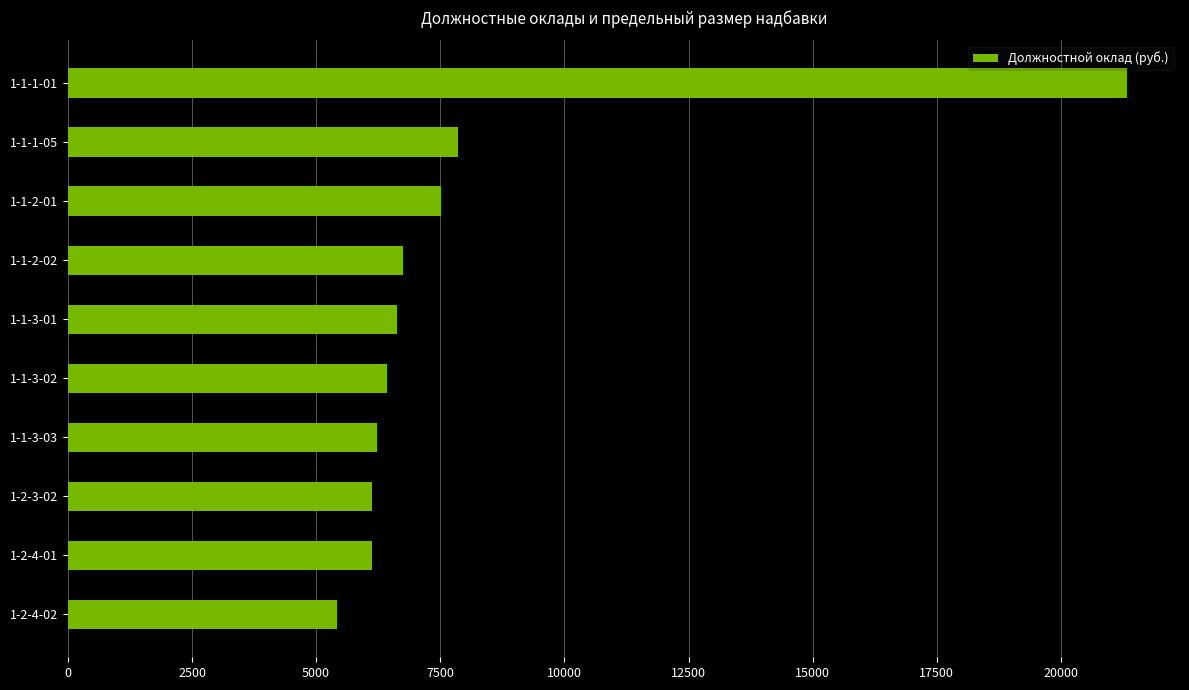

What value does the data have at 1-1-1-05, to the nearest 50?

7850